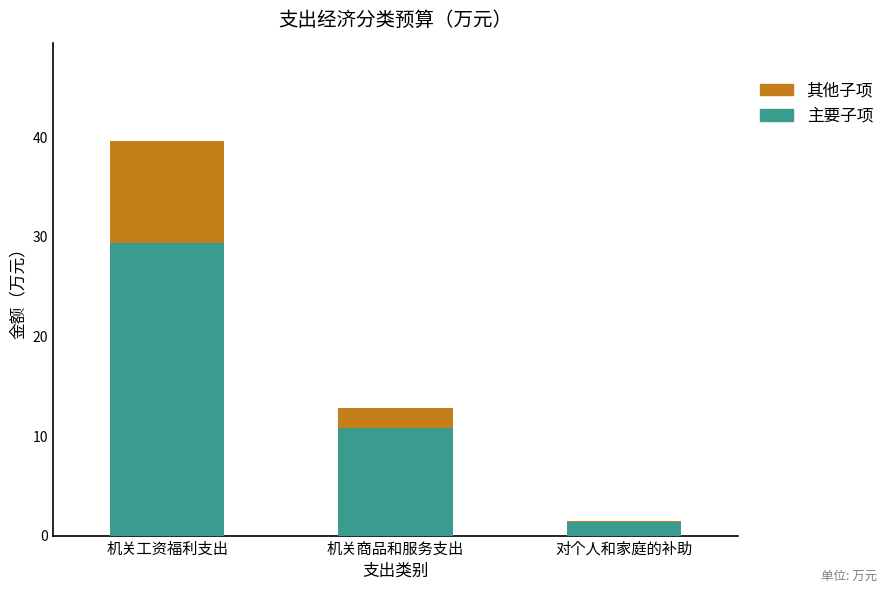

Read the 主要子项 value at 机关工资福利支出.

29.4